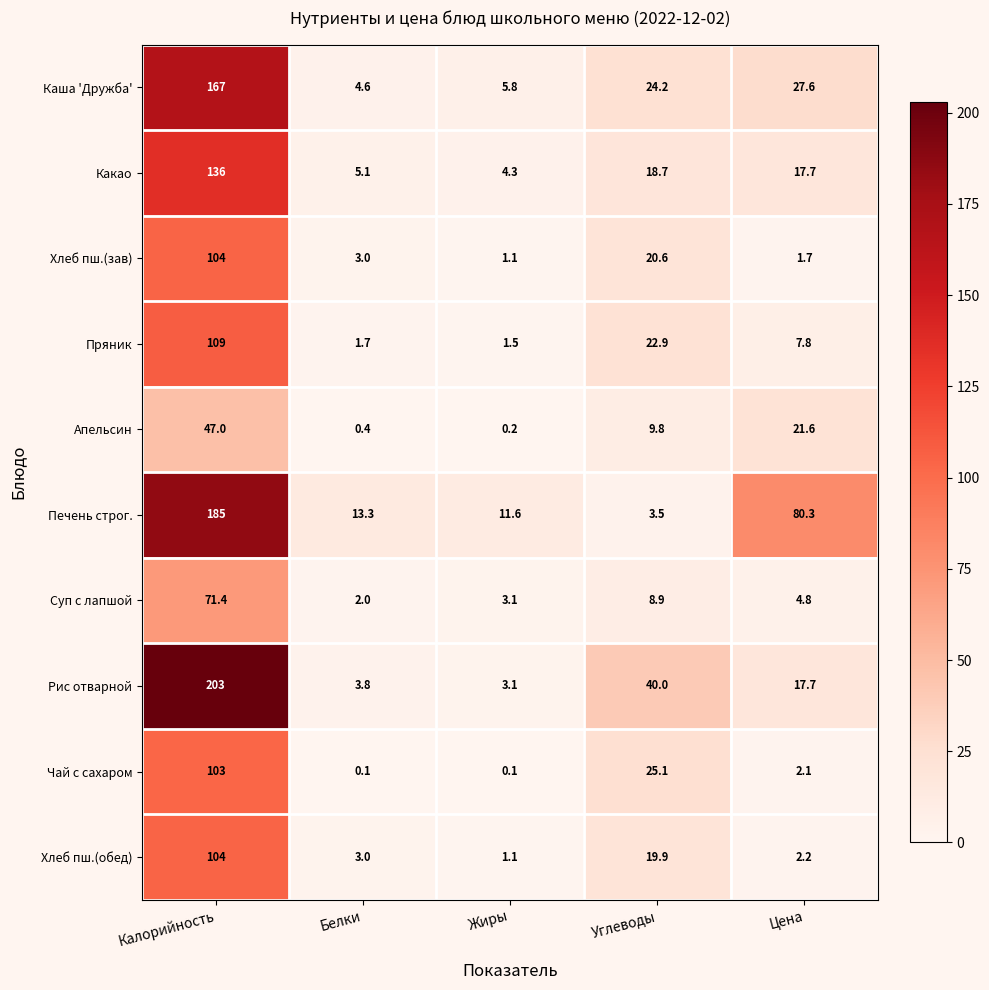

What is the maximum value shown in the chart?

203.0